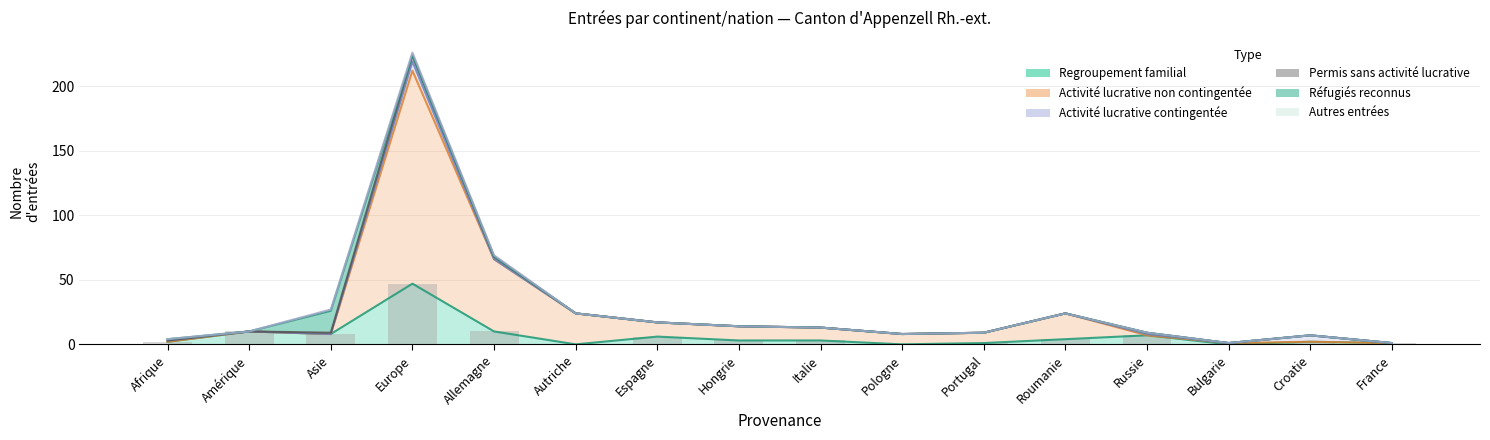

Rank the categories by value from highest to lowest.

Europe, Amérique, Allemagne, Asie, Russie, Espagne, Roumanie, Hongrie, Italie, Afrique, Croatie, Portugal, France, Autriche, Pologne, Bulgarie